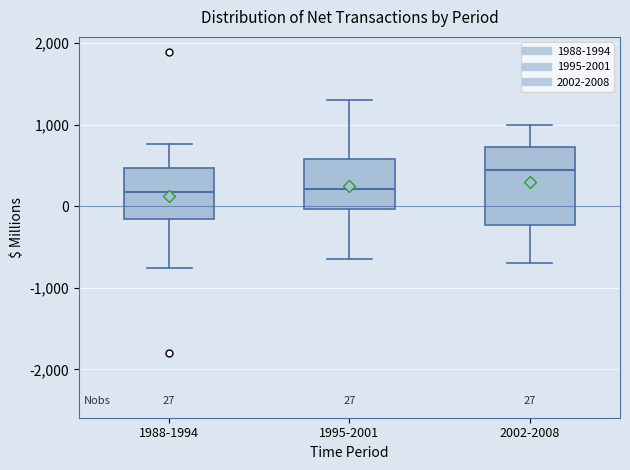

Which box has the highest median line?

2002-2008